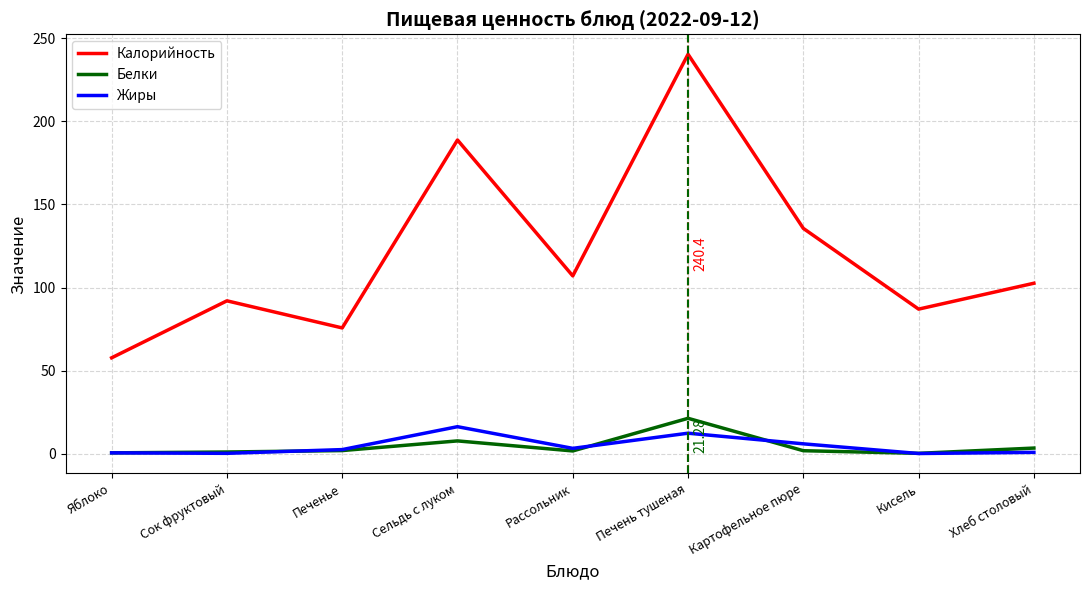

Which series has the widest spread of values?

Калорийность